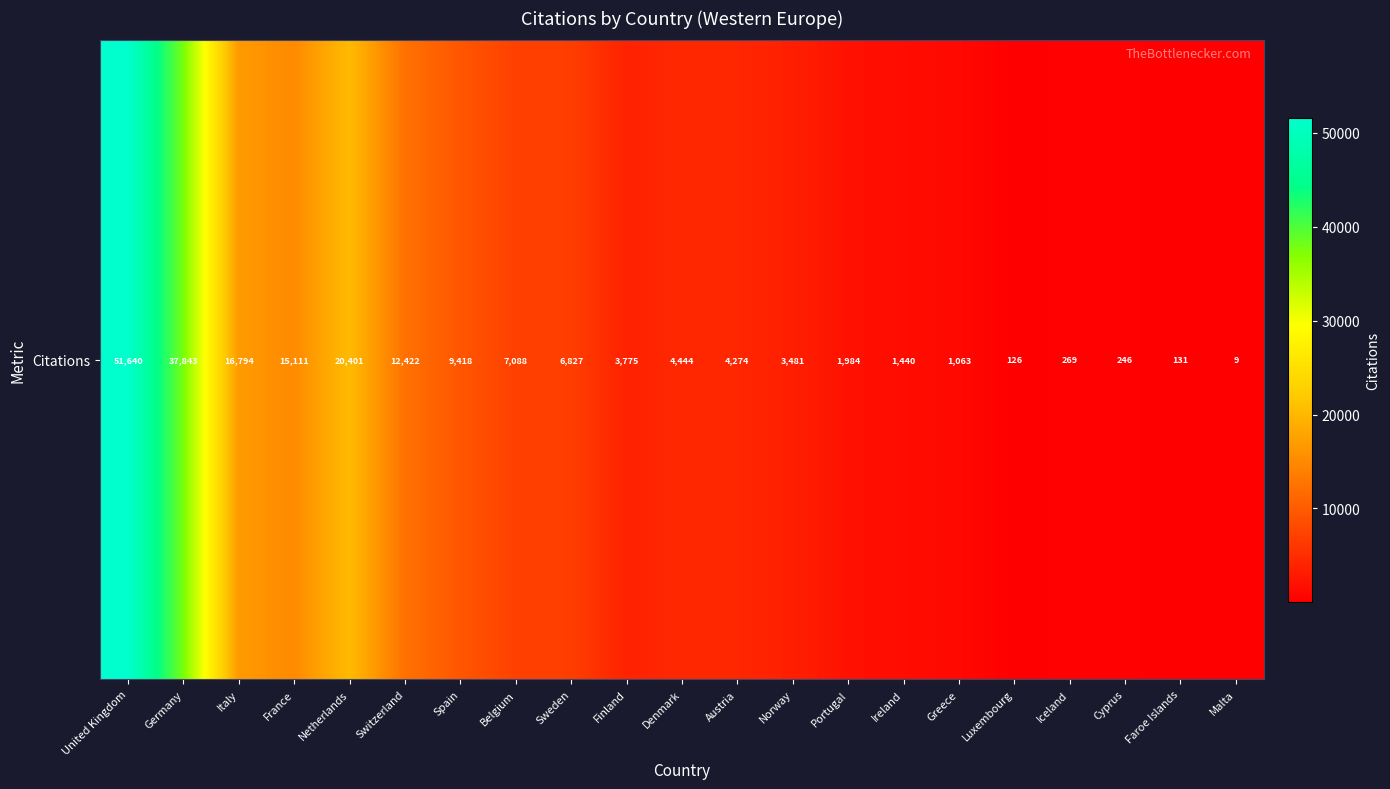

Where is the data nearest to the value 25824?

Netherlands